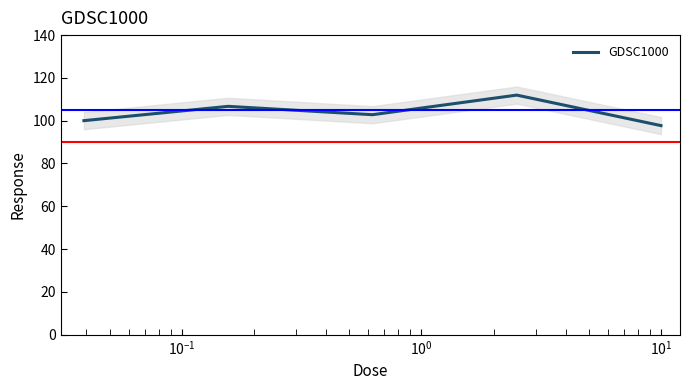

What is the maximum value for GDSC1000?

112.0